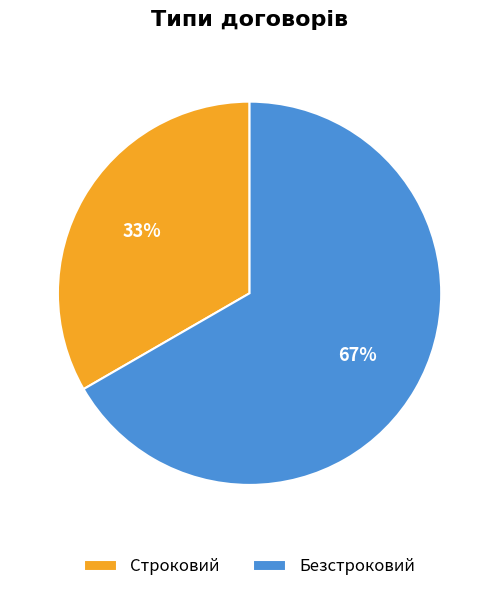

What percentage is the Безстроковий slice, to the nearest percent?

67%